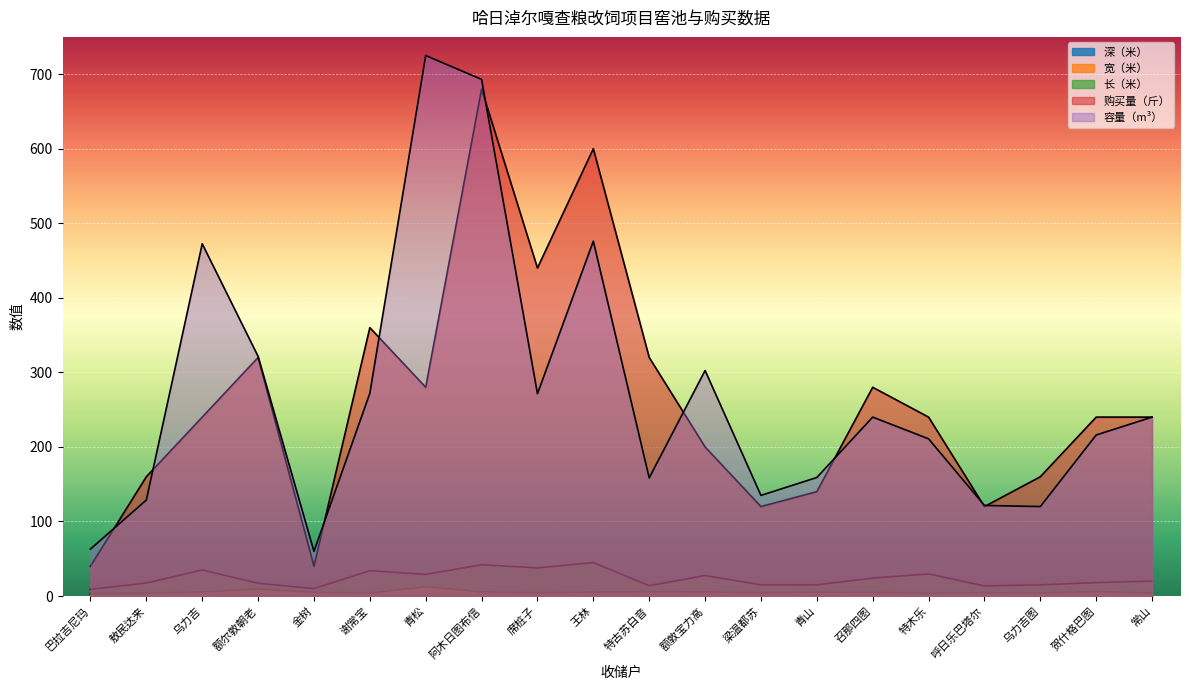

What is the difference between the second highest and second lowest values in the 宽（米） series?

5.9